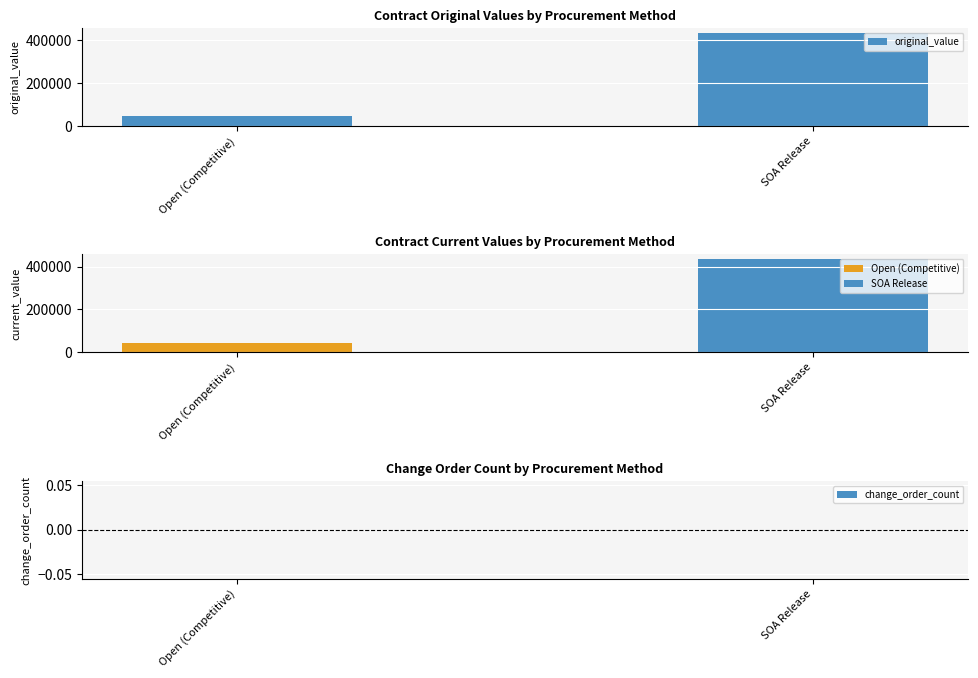

Reading left to right, extract all data points from this chart.

43529.6	435641.7